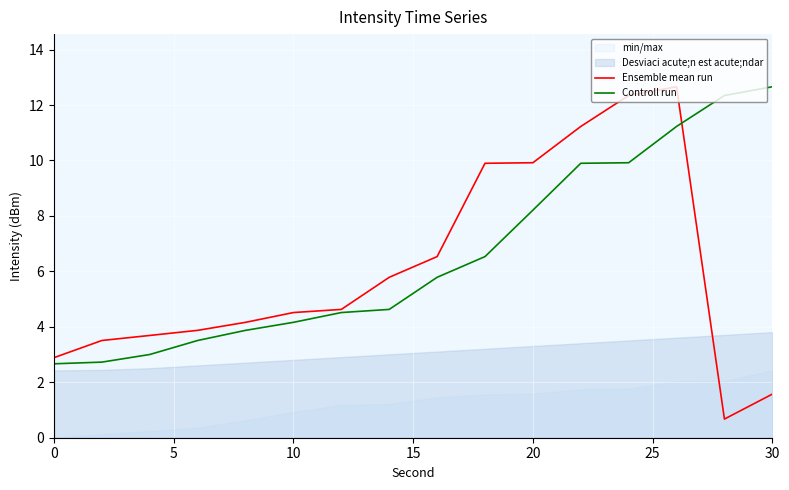

What is the difference between the highest and lowest values at 0?

0.2